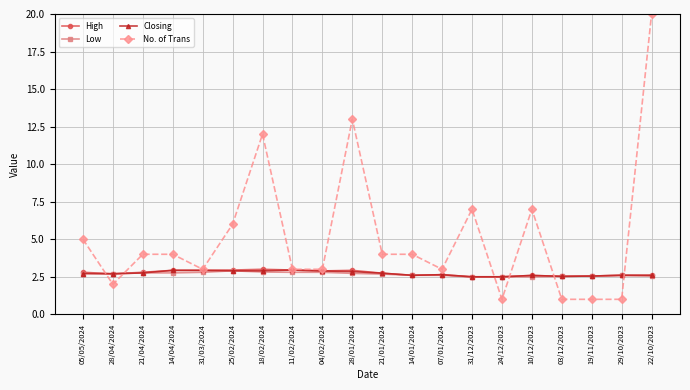

What is the label of the 12th point from the right?

04/02/2024